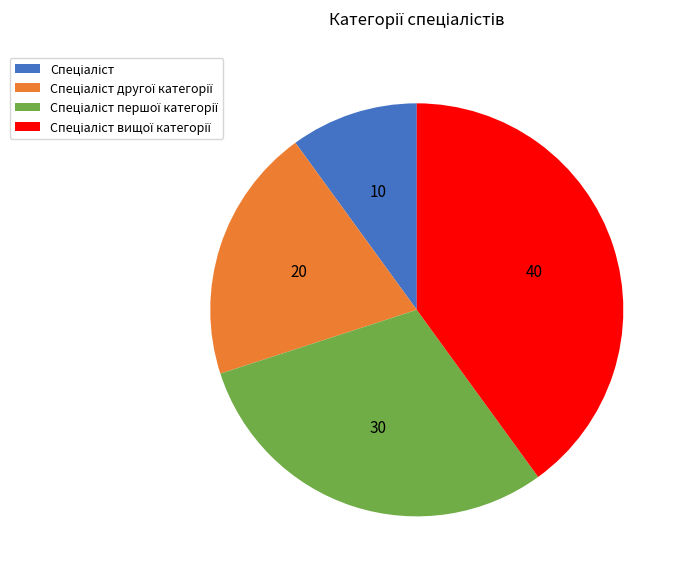

Is there any slice that represents more than half of the pie?

No